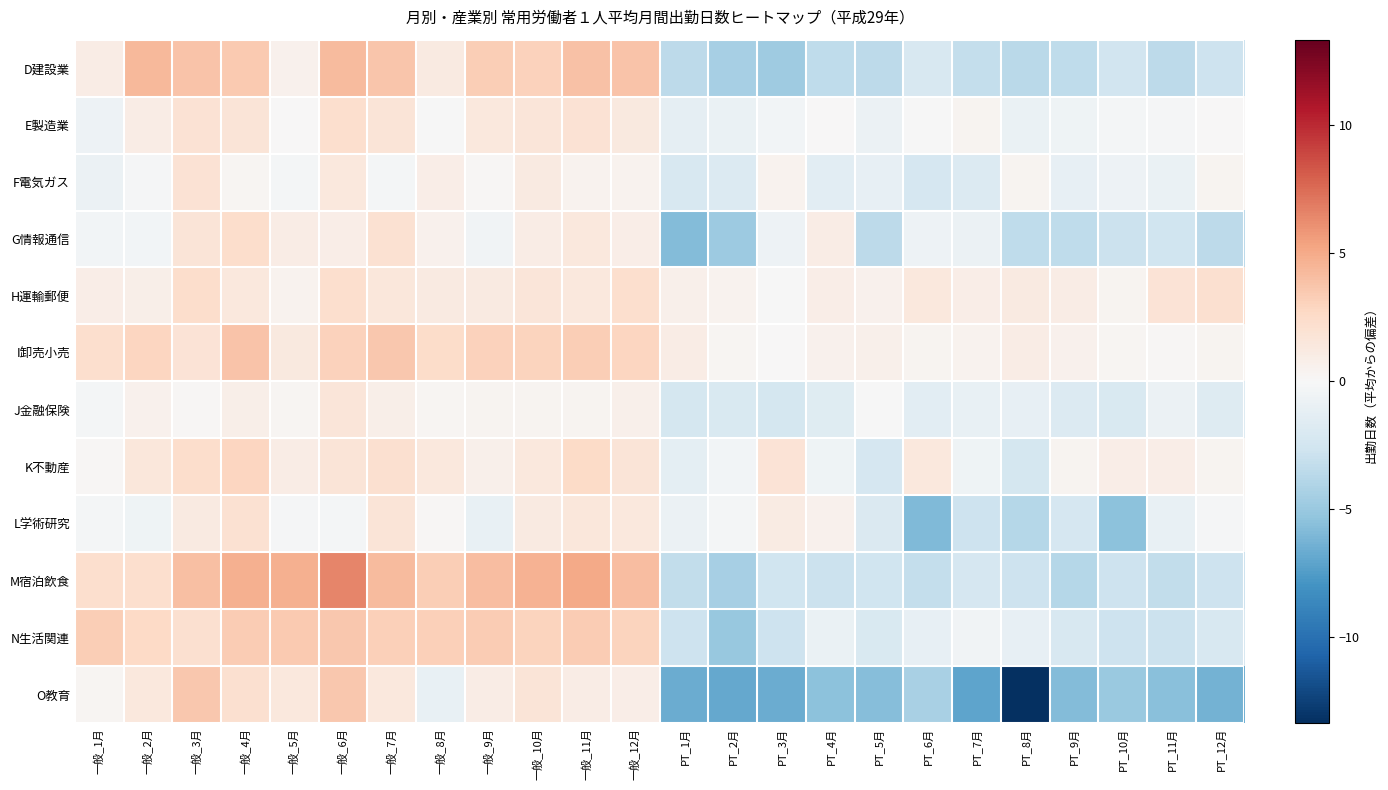

Which has a higher value, PT_12月 or 一般_6月?

一般_6月